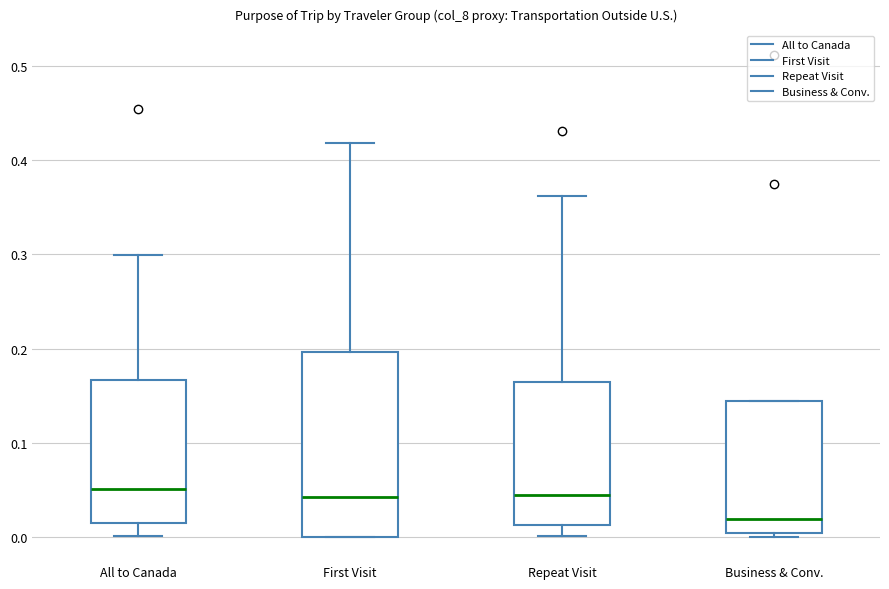

Which box has the lowest median line?

Business & Conv.